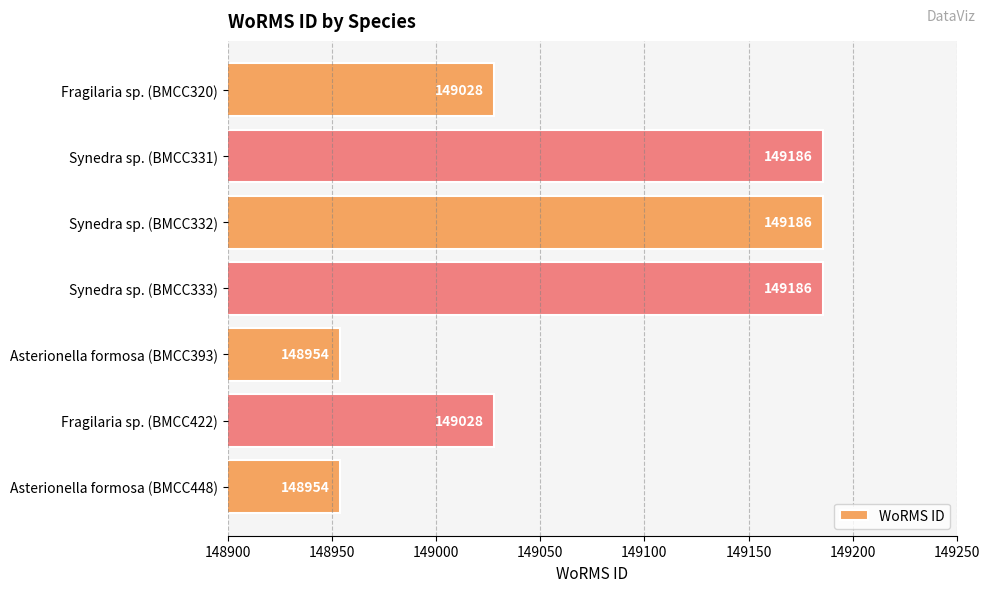

Which has a higher value, Synedra sp. (BMCC333) or Asterionella formosa (BMCC393)?

Synedra sp. (BMCC333)